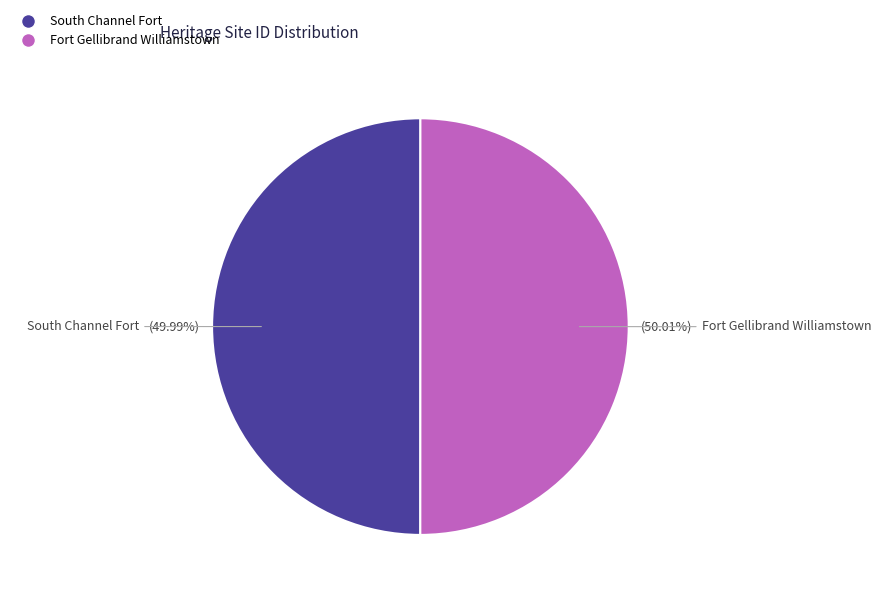

How many segments does this pie chart have?

2